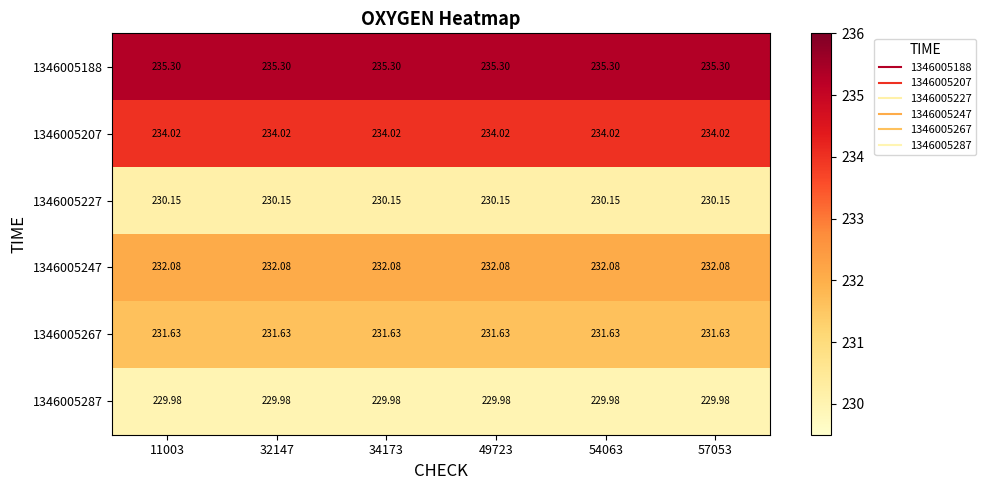

What is the total value across all series at 34173?

1393.2